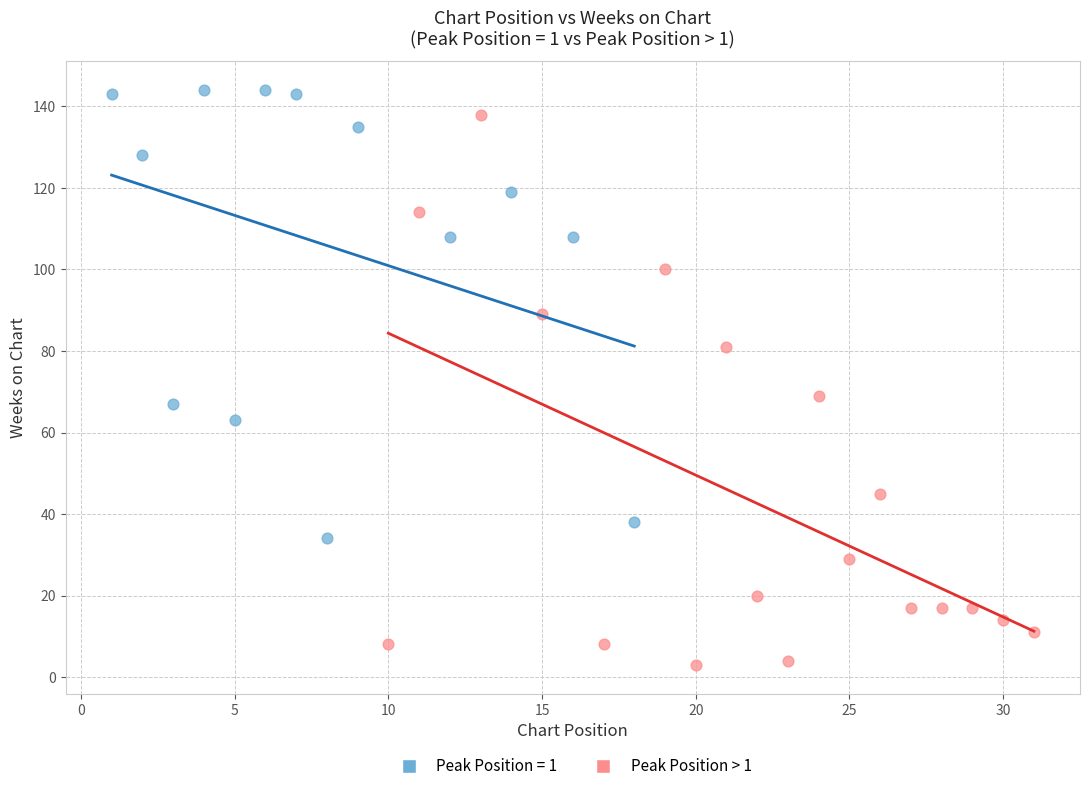

Which series has the widest spread of Y values?

Peak Position > 1